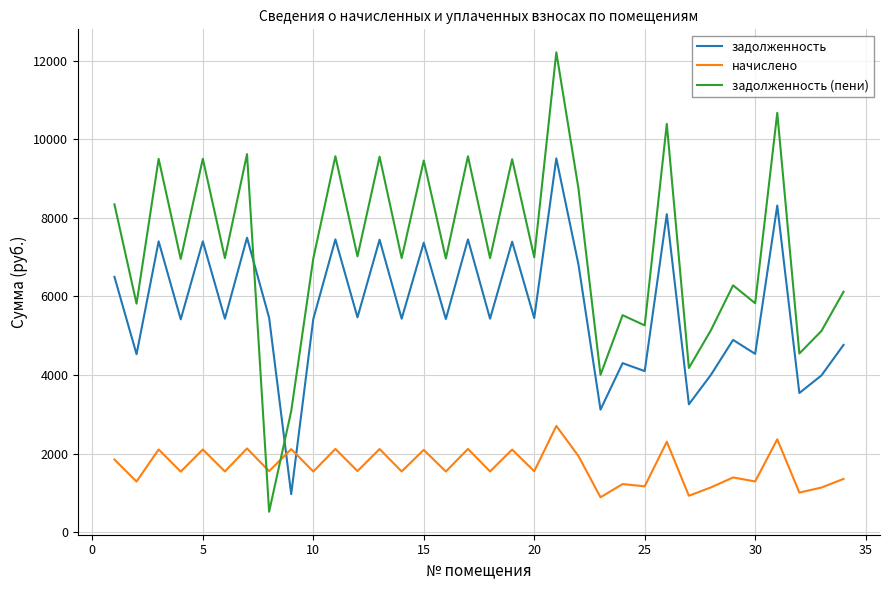

What is the maximum value shown in the chart?

12217.1